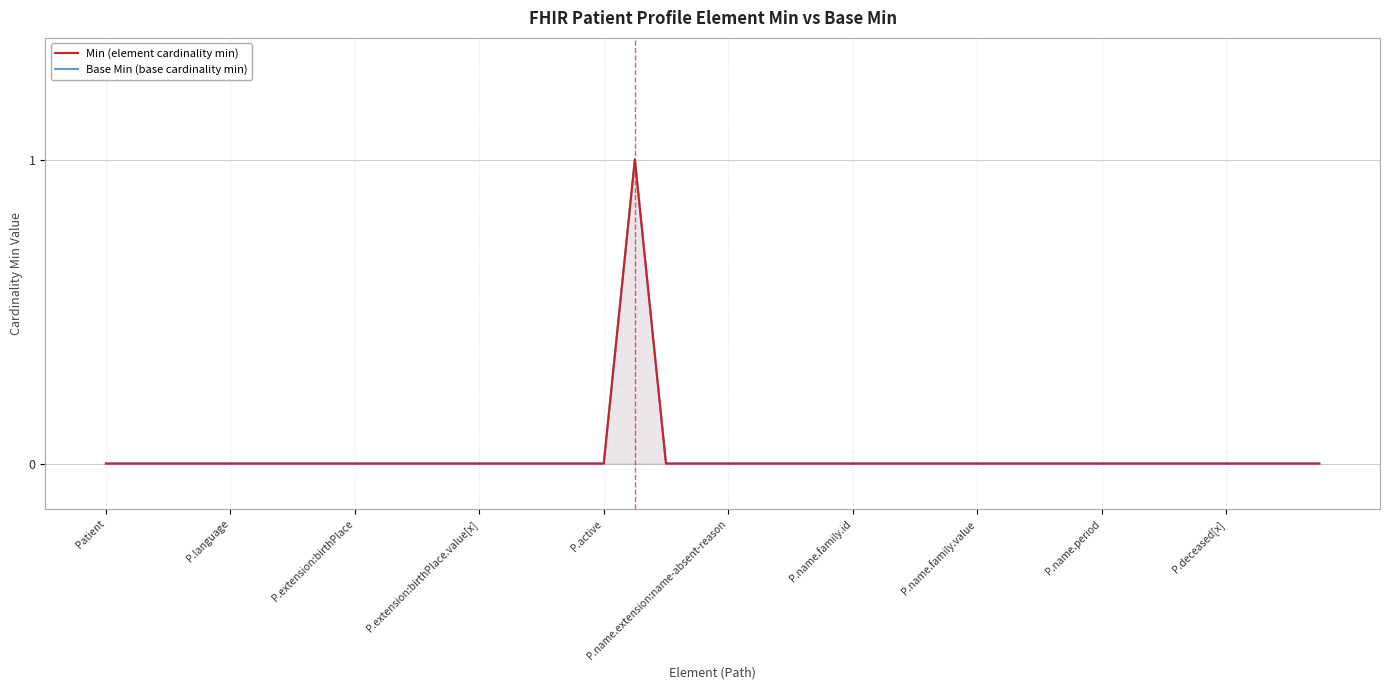

True or false: Min (element cardinality min) has more than 2 points higher than both neighbors.

False